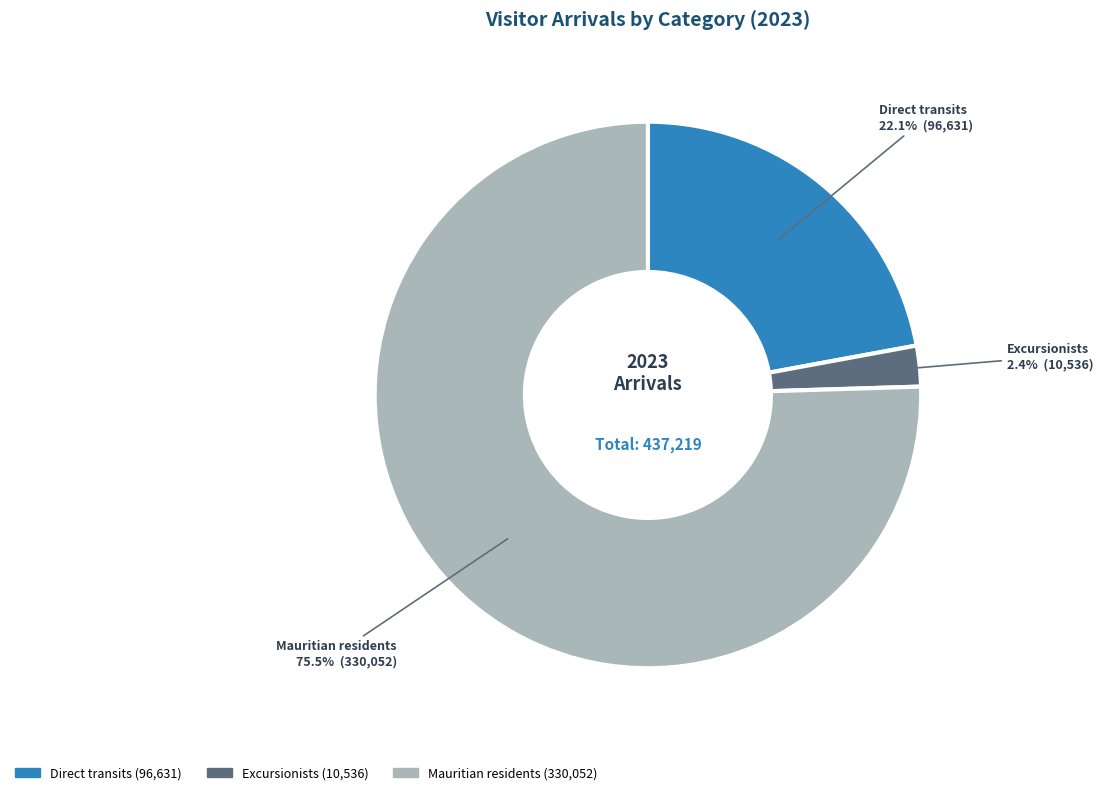

Between Excursionists and Mauritian residents, which is larger?

Mauritian residents